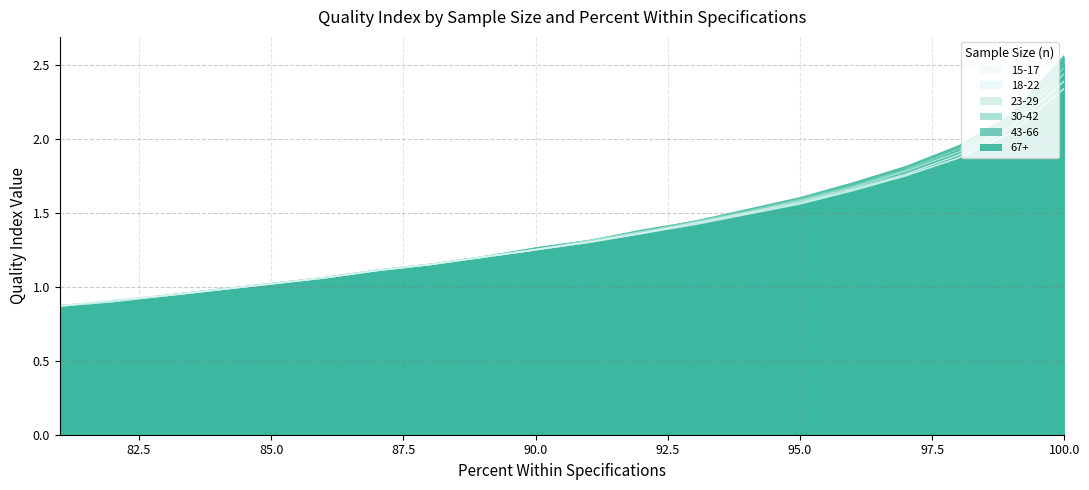

What is the total value across all series at 89?

7.2